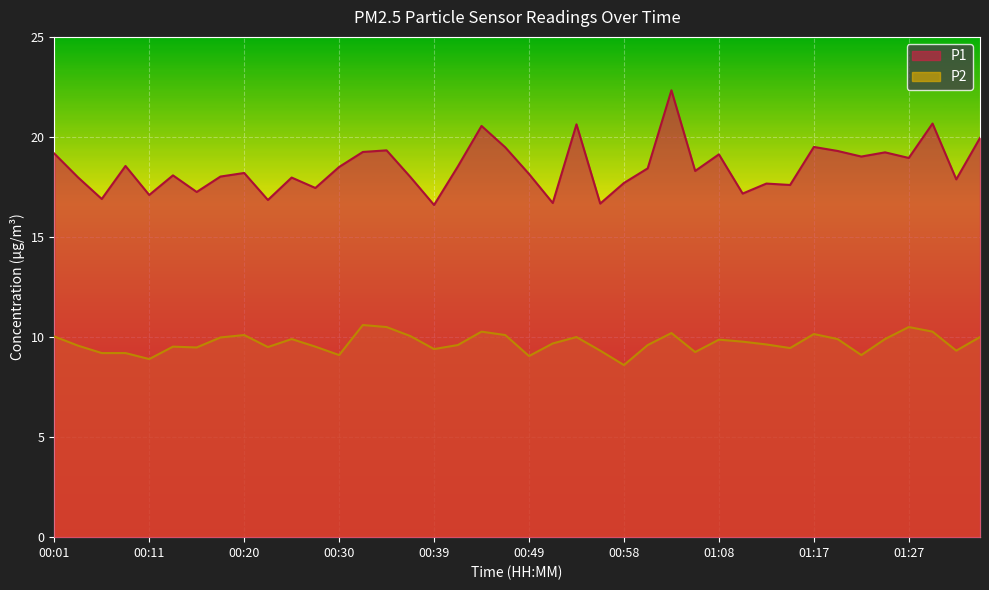

At which label does P2 reach its minimum?

00:58